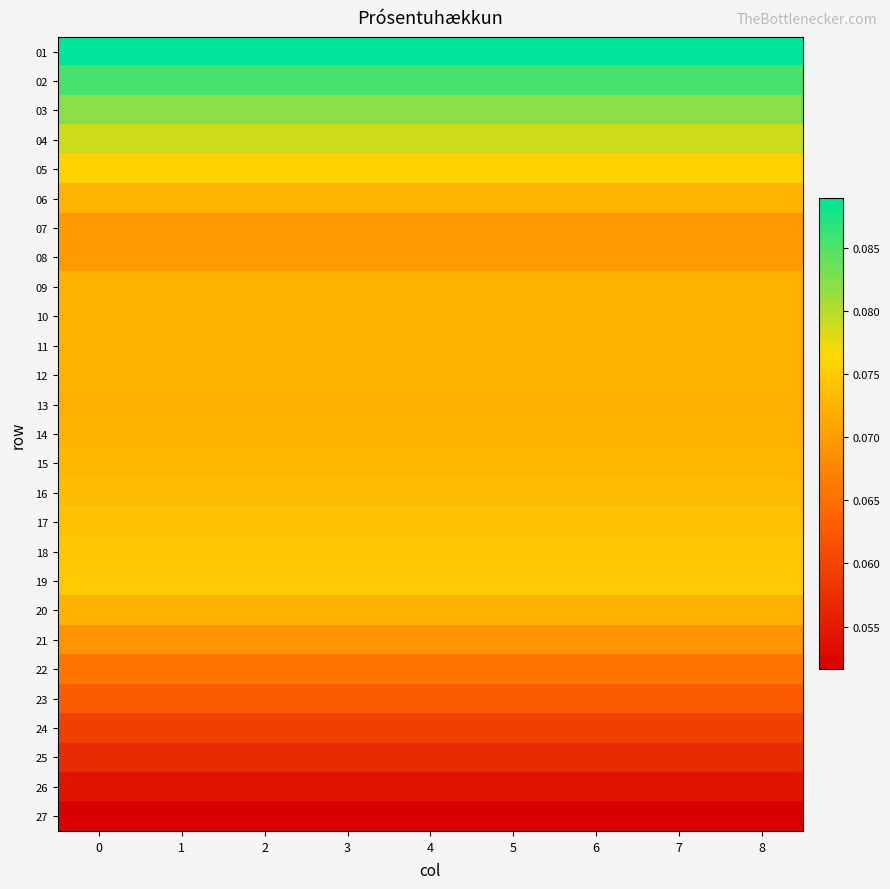

At which category is the sum across all series the highest?

1